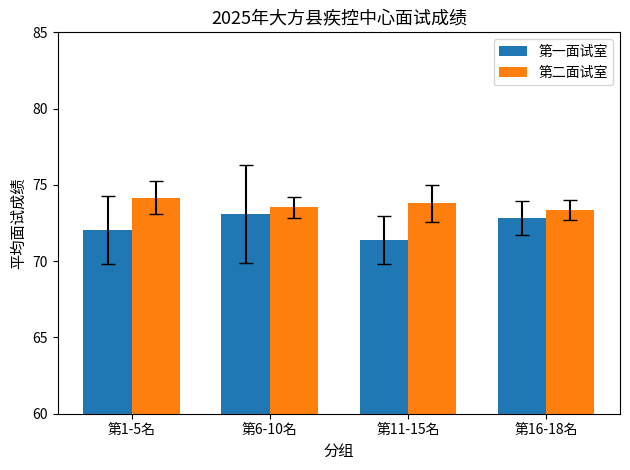

Reading left to right, extract all data points from this chart.

第一面试室: 第1-5名=72.1	第6-10名=73.1	第11-15名=71.4	第16-18名=72.8
第二面试室: 第1-5名=74.2	第6-10名=73.5	第11-15名=73.8	第16-18名=73.3